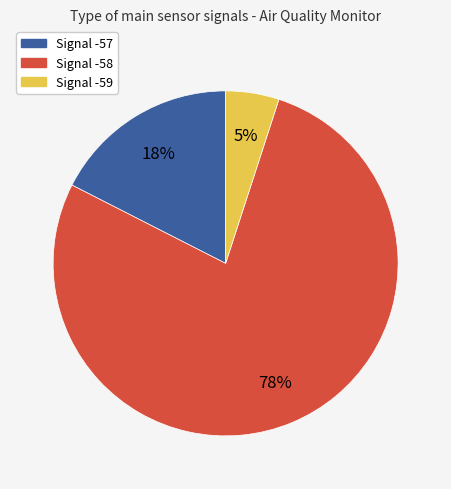

Is there any slice that represents more than half of the pie?

Yes